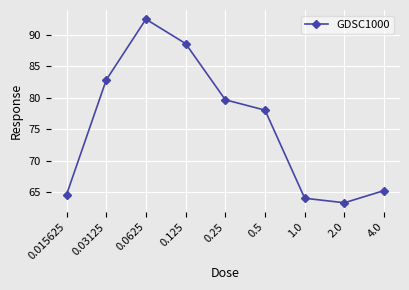

At which category does the chart reach its peak across all series?

0.0625